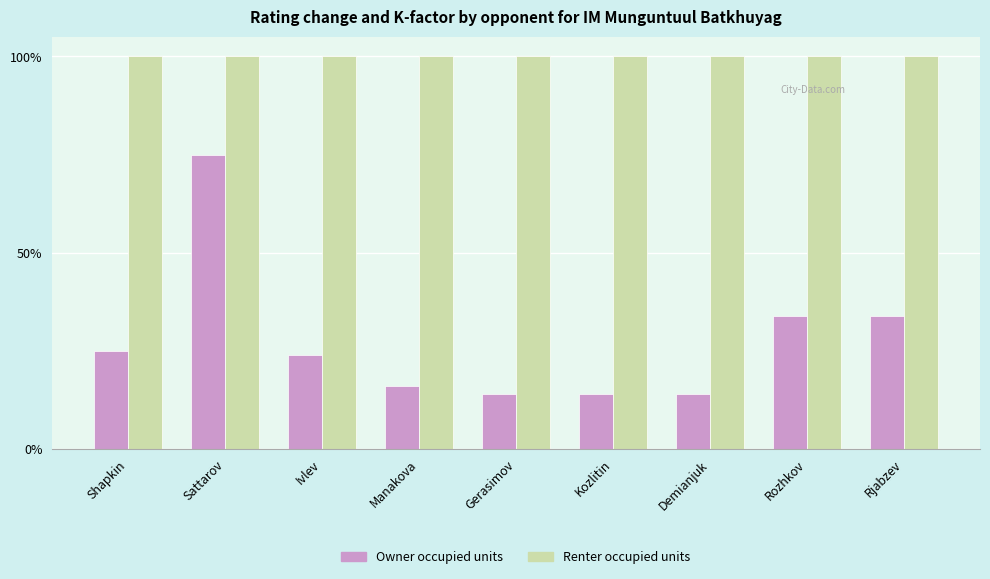

Does the chart contain any negative values?

No